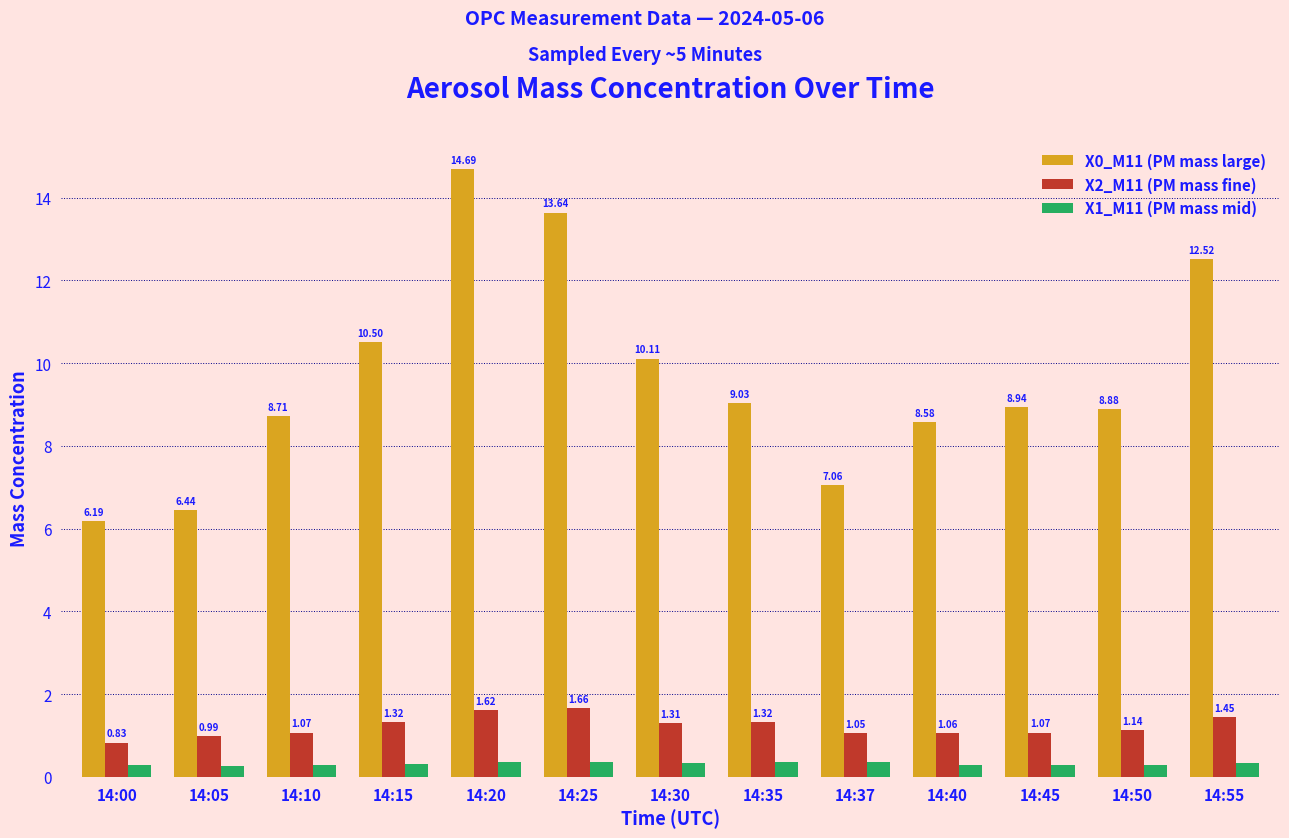

What is the maximum value shown in the chart?

14.7